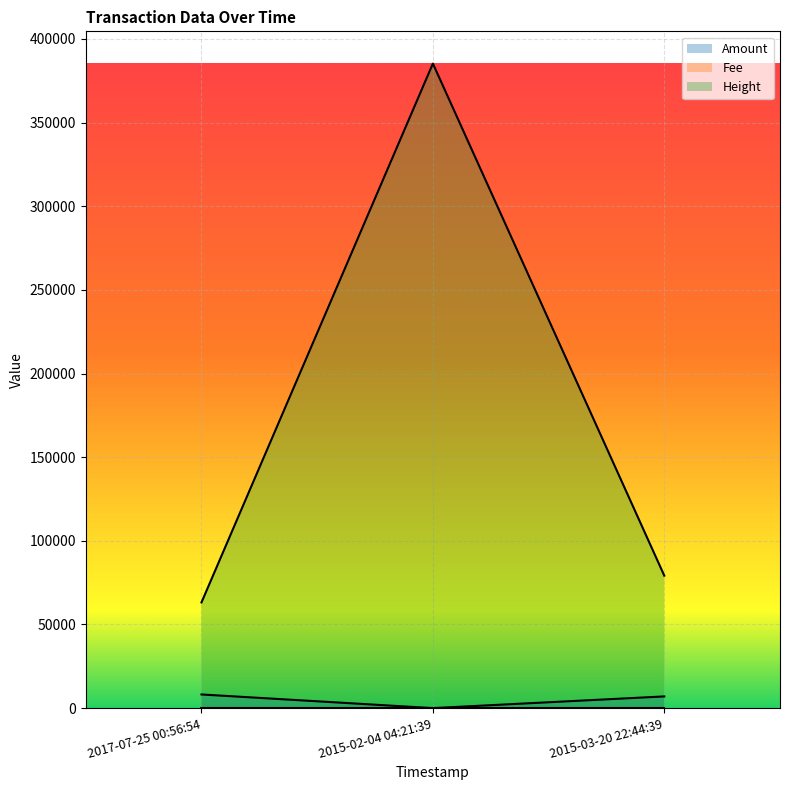

How many lines are shown in the chart?

3